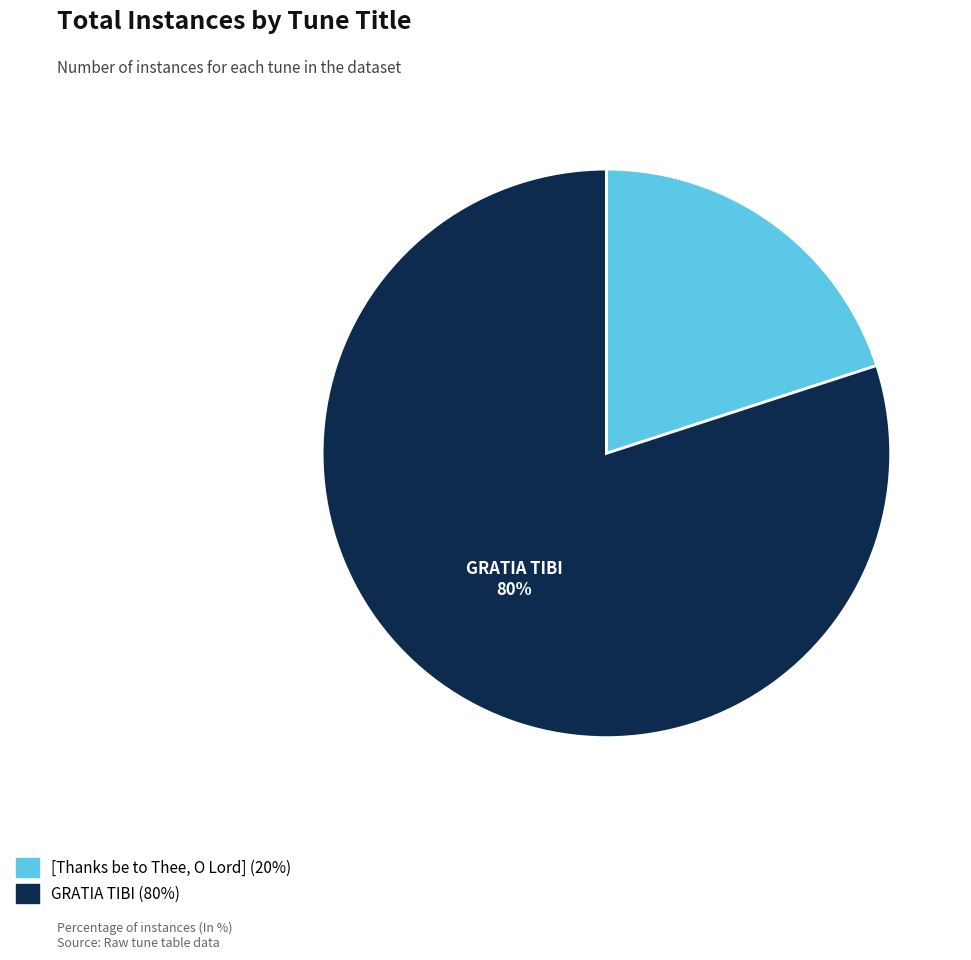

Rank the categories by value from highest to lowest.

GRATIA TIBI, [Thanks be to Thee, O Lord]